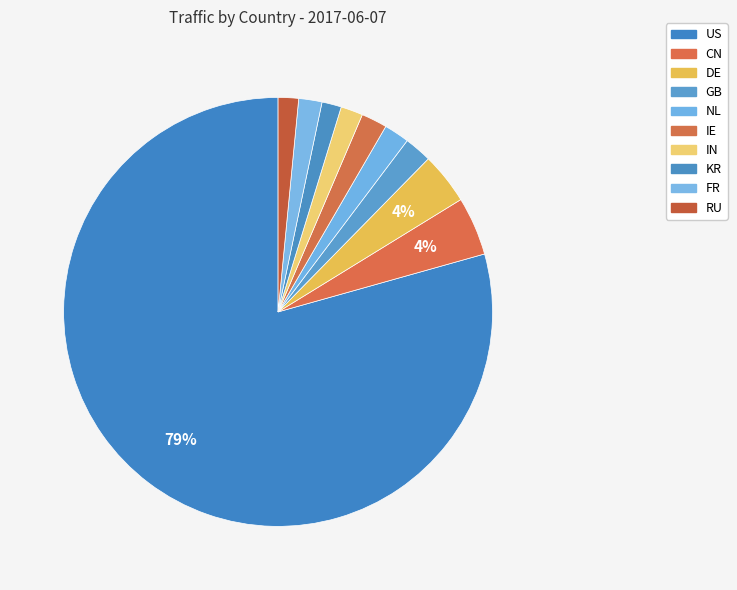

Which has a higher value, RU or US?

US